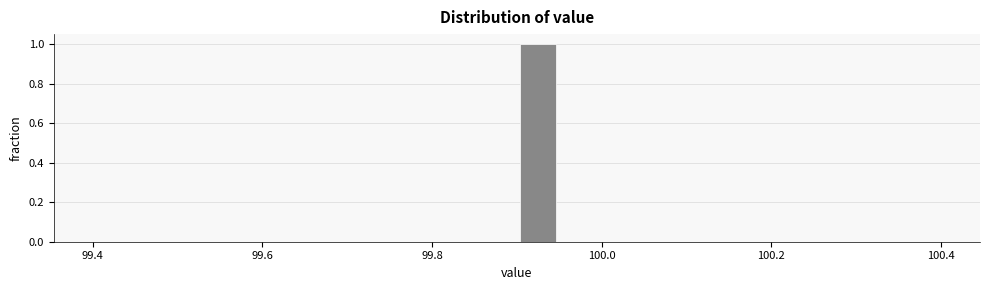

Read against the x-axis, roughly where is the centre of the tallest bar?

99.92